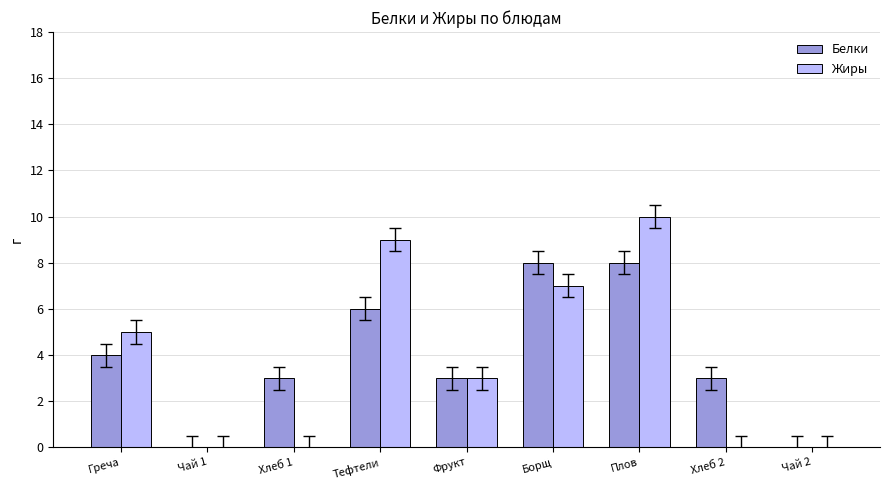

At which label does Жиры first exceed 3?

Греча